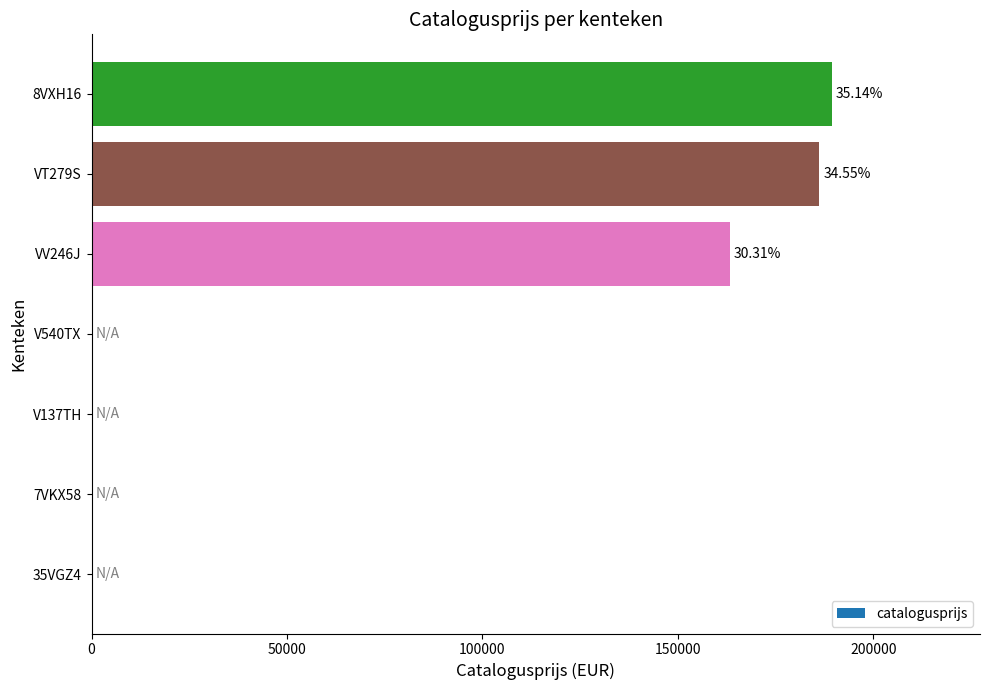

Count the number of categories in the chart.

7